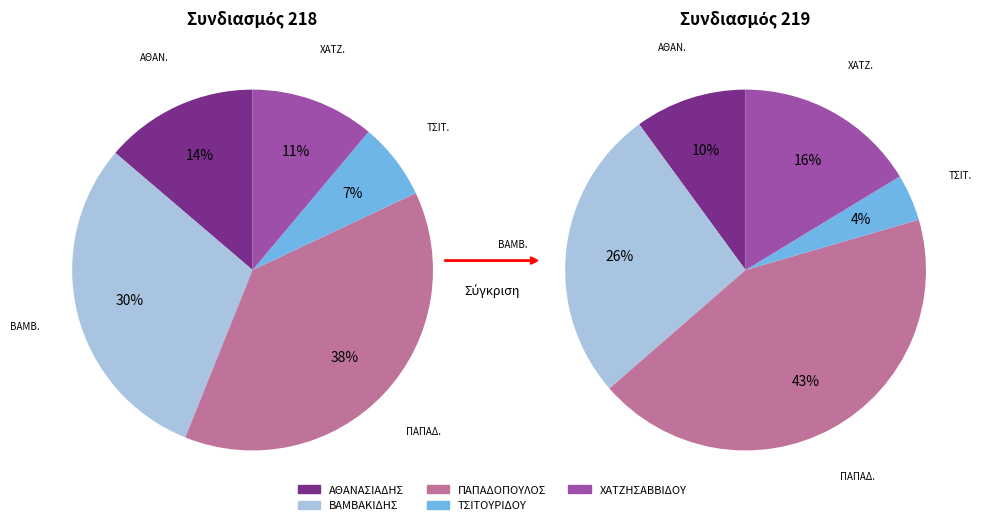

Is it true that ΠΑΠΑΔΟΠΟΥΛΟΣ is 38% of the pie?

True